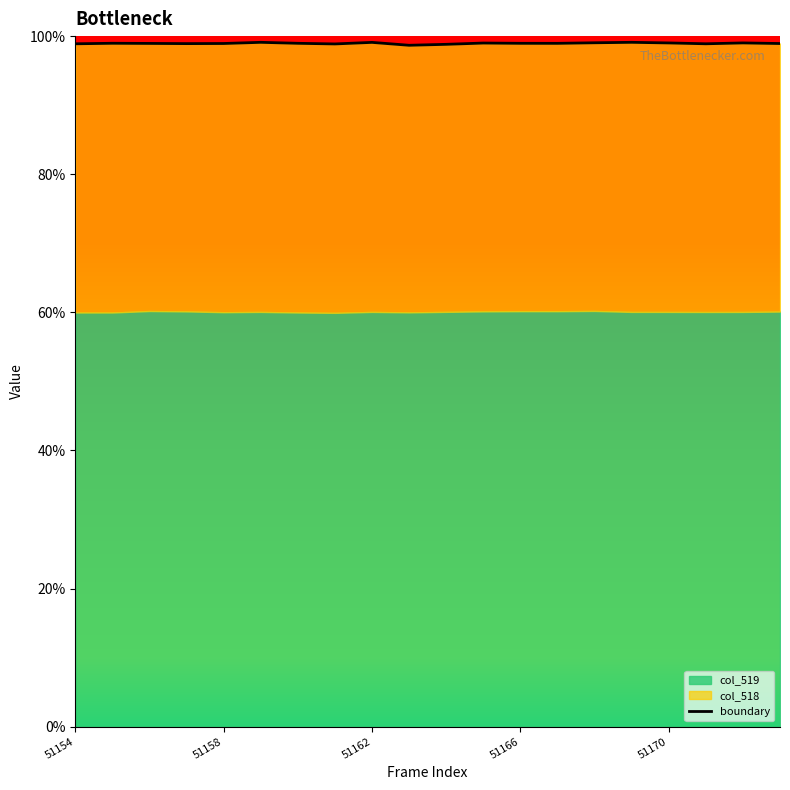

What is the smallest value displayed?

98.7